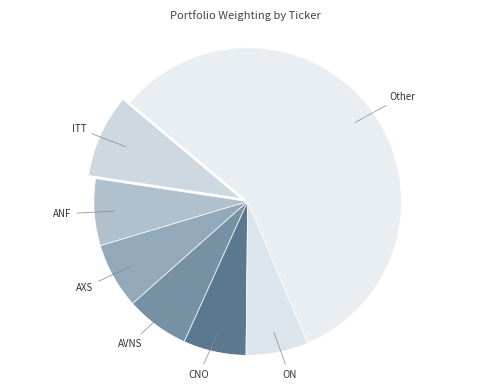

How many segments does this pie chart have?

7